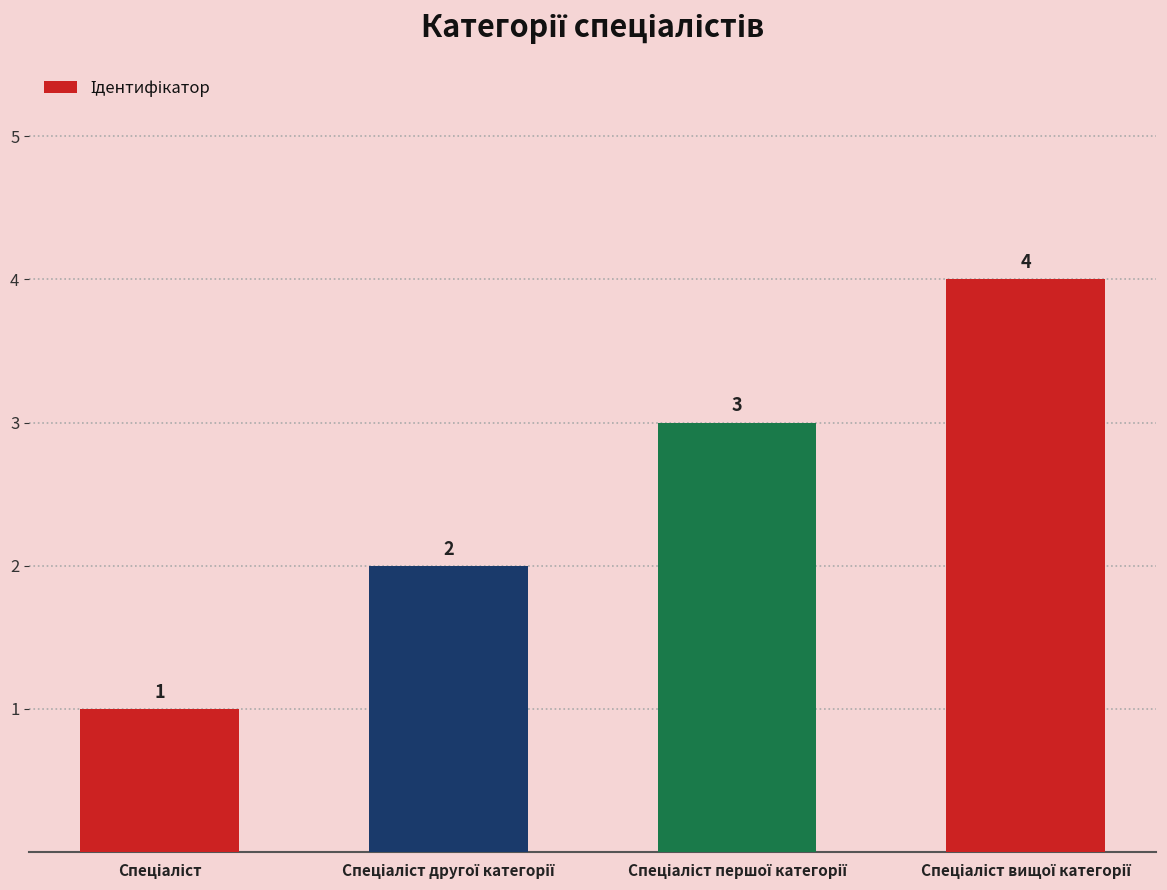

What is the value of the 4th bar from the left?

4